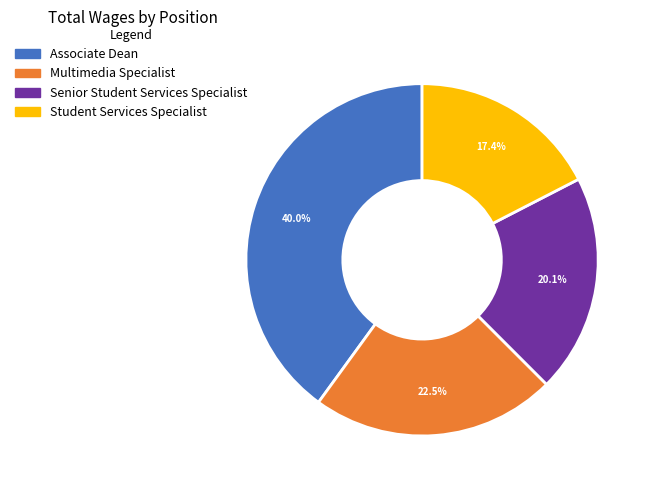

Combined, do Student Services Specialist and Multimedia Specialist account for over 50%?

No